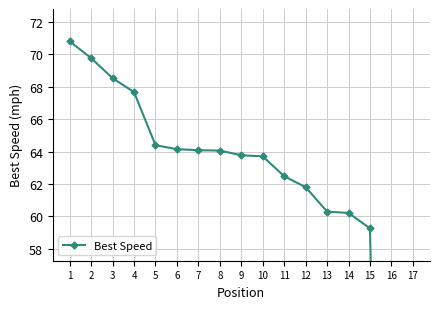

What is the difference between the maximum and minimum values?

70.8